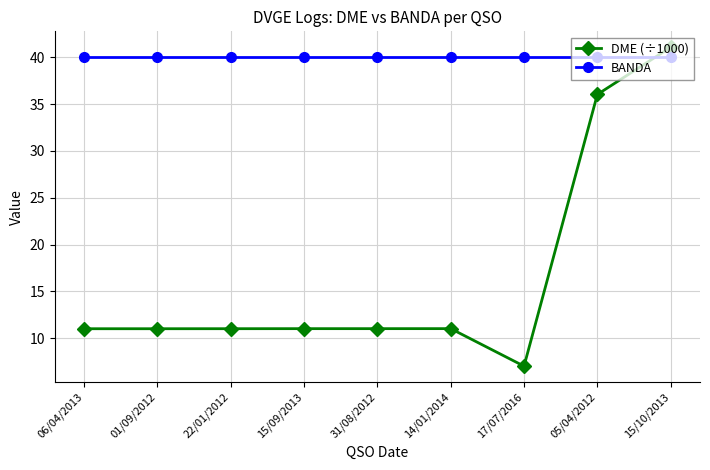

Is this an area chart (filled region under the line)?

No